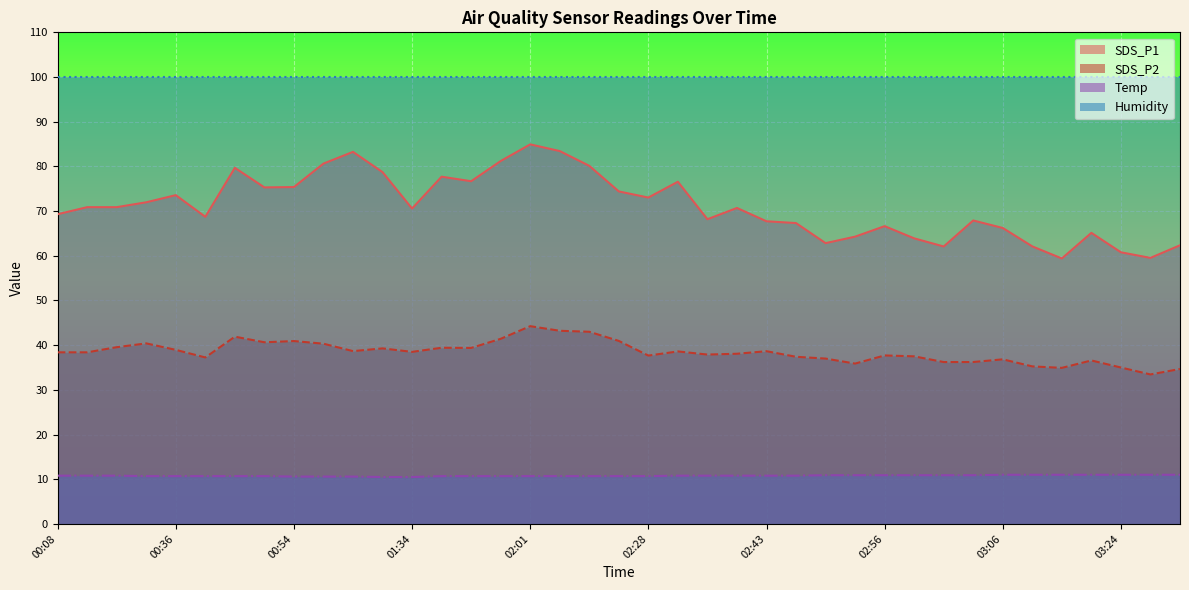

Which series changed the most between 02:11 and 02:51?

SDS_P1